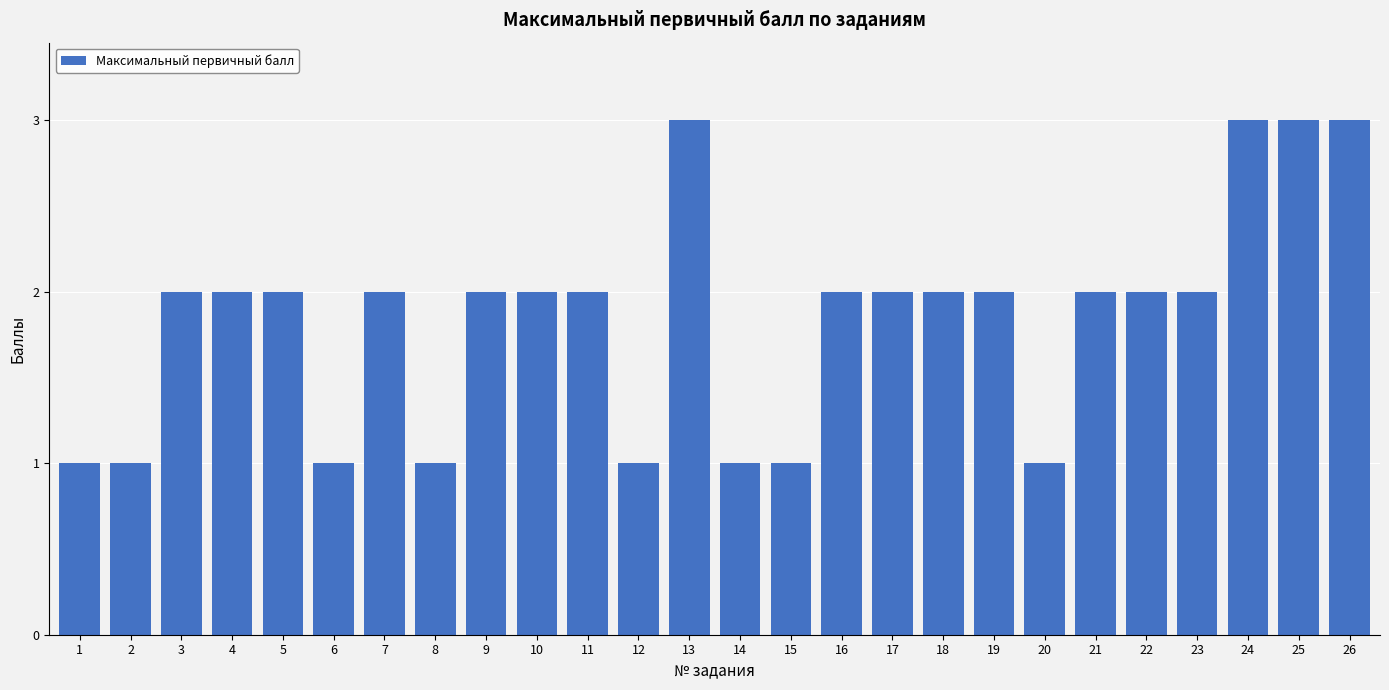

Are the bars horizontal?

No